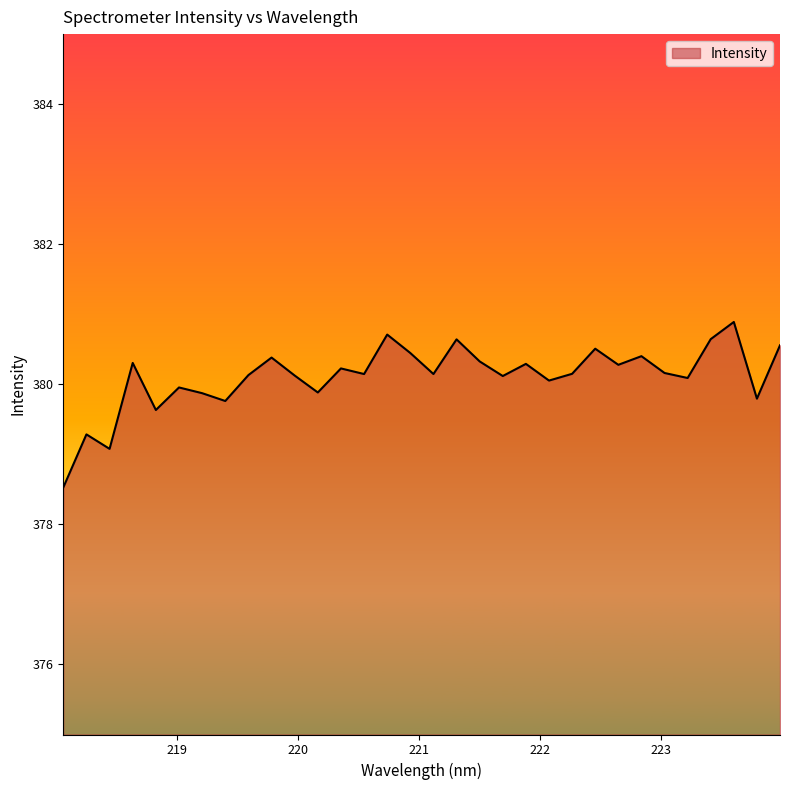

What is the maximum value shown in the chart?

380.9